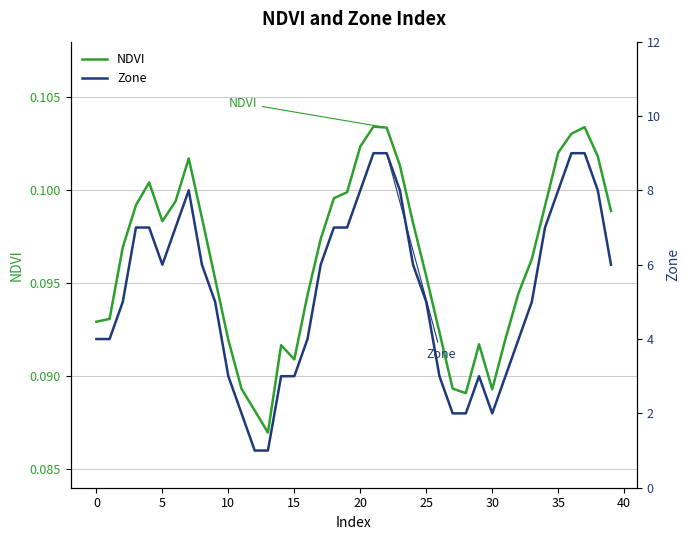

The NDVI series shows 0.1 at 20. True or false?

False